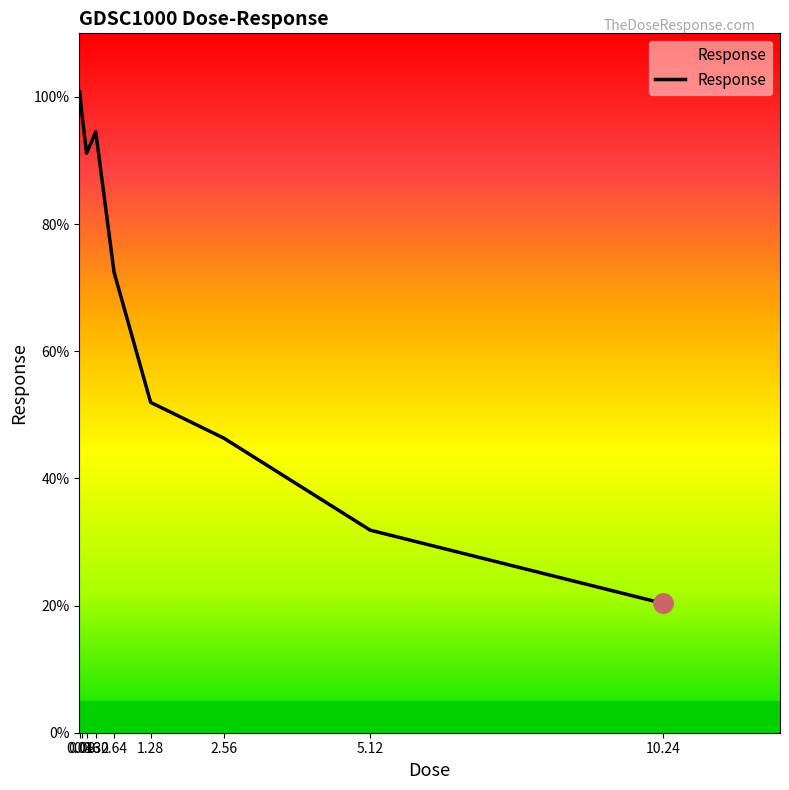

What is the difference between the values at 2.56 and 10.24?

26.0